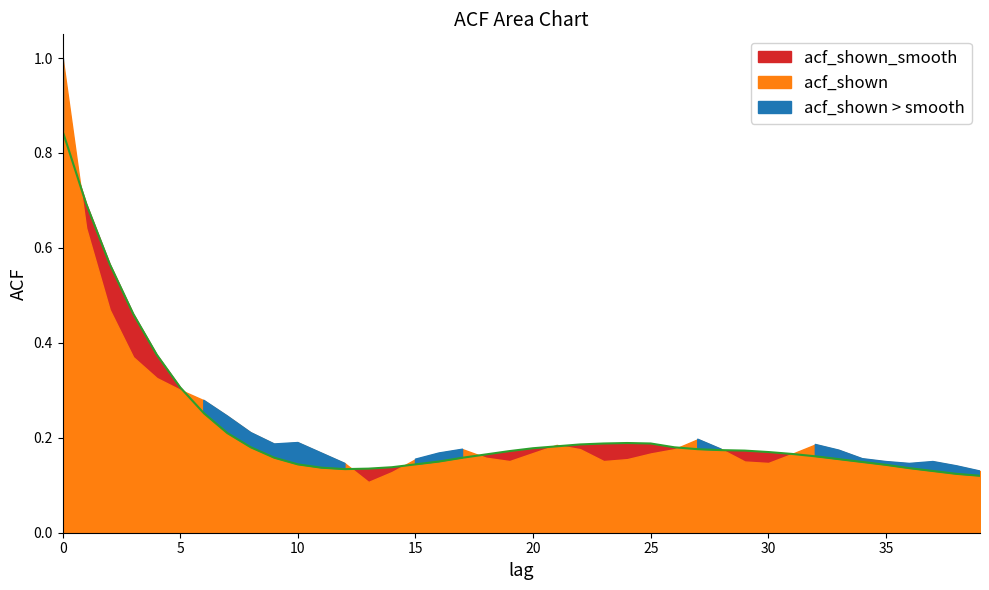

What is the value of the 36th point from the left?

0.1